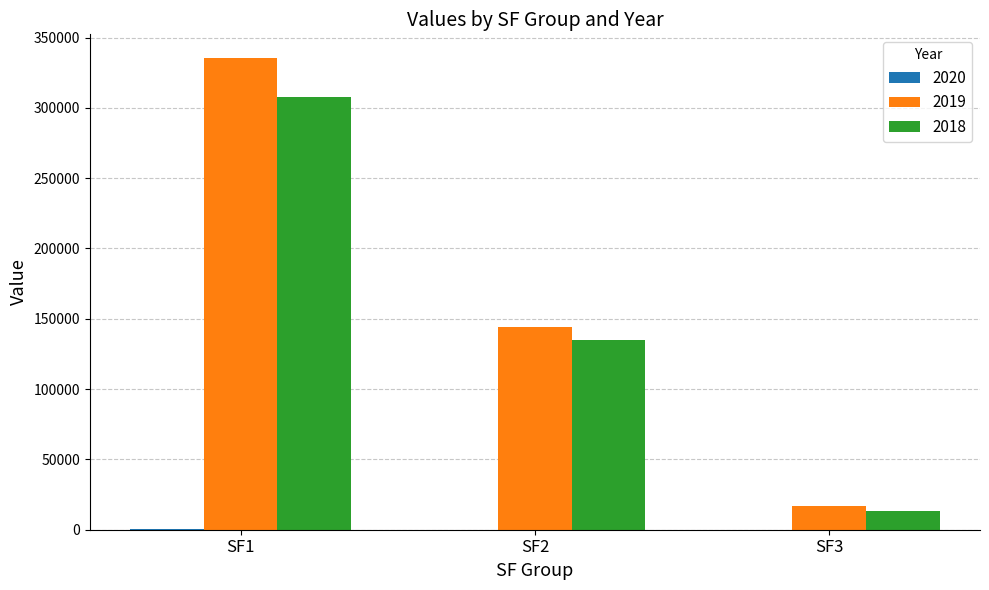

Where is 2018 nearest to the value 160472?

SF2